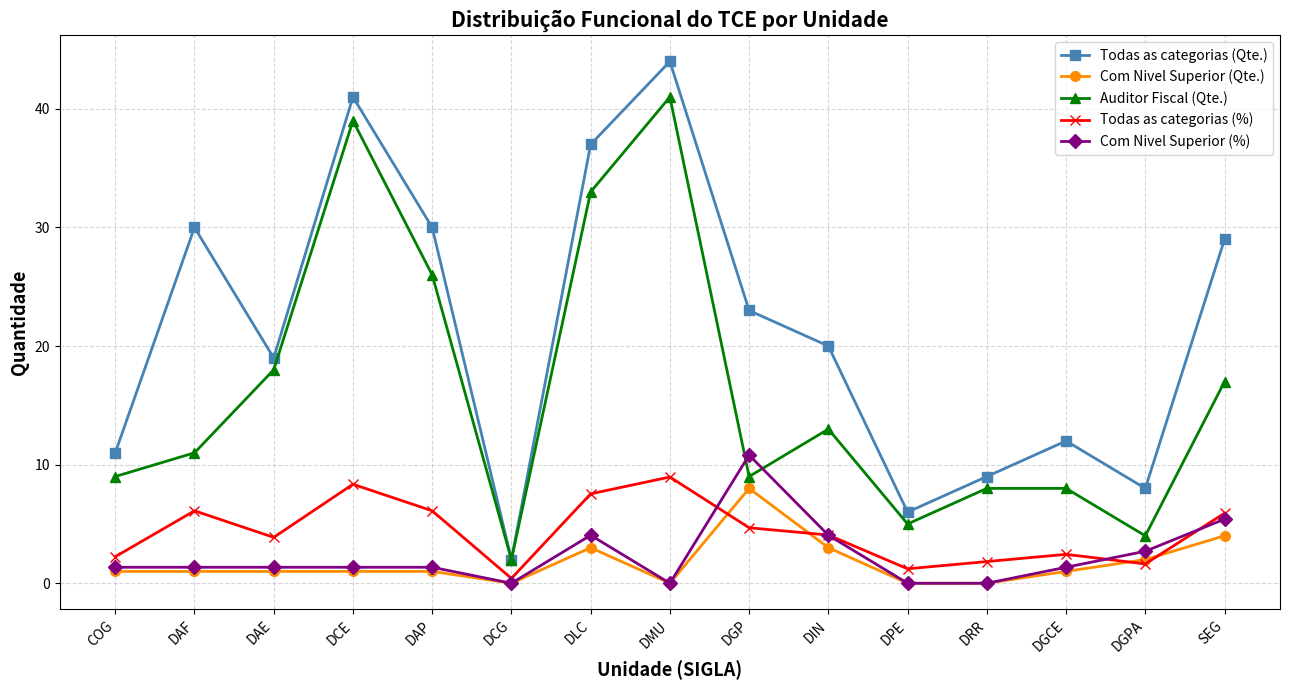

What is the difference between the maximum and minimum values in the Todas as categorias (Qte.) series?

42.0